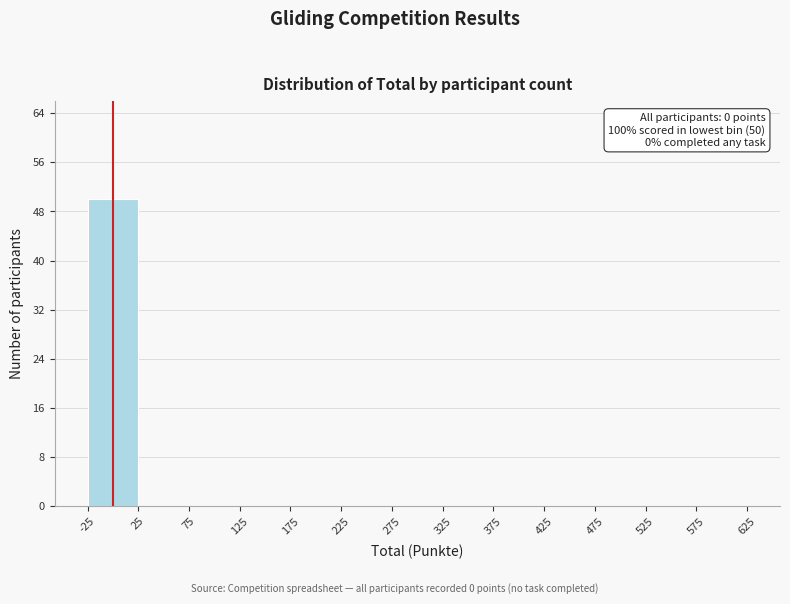

Over which range of the x-axis is the bar tallest?

-25 to 25